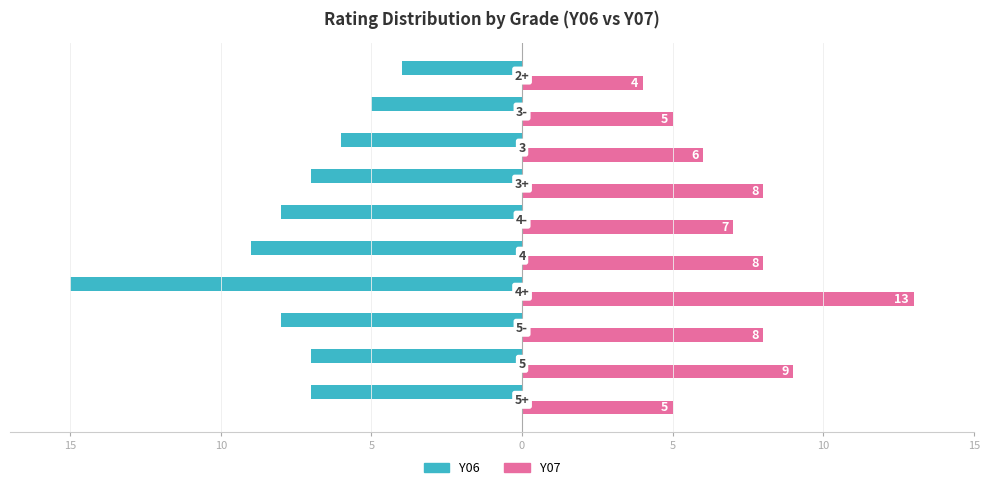

What are all the series names shown in the legend?

Y06, Y07